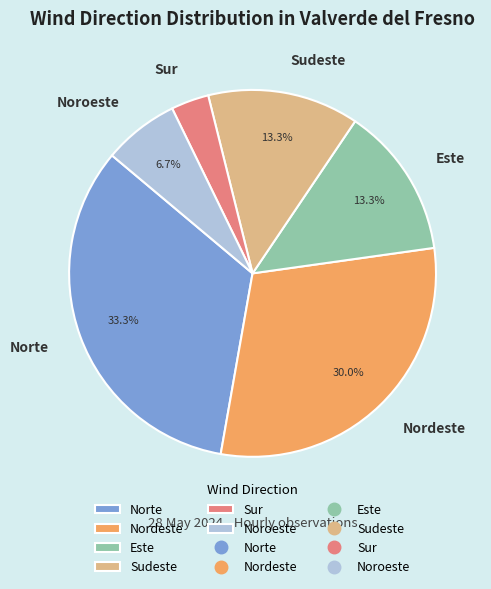

True or false: Norte accounts for 43% of the total.

False